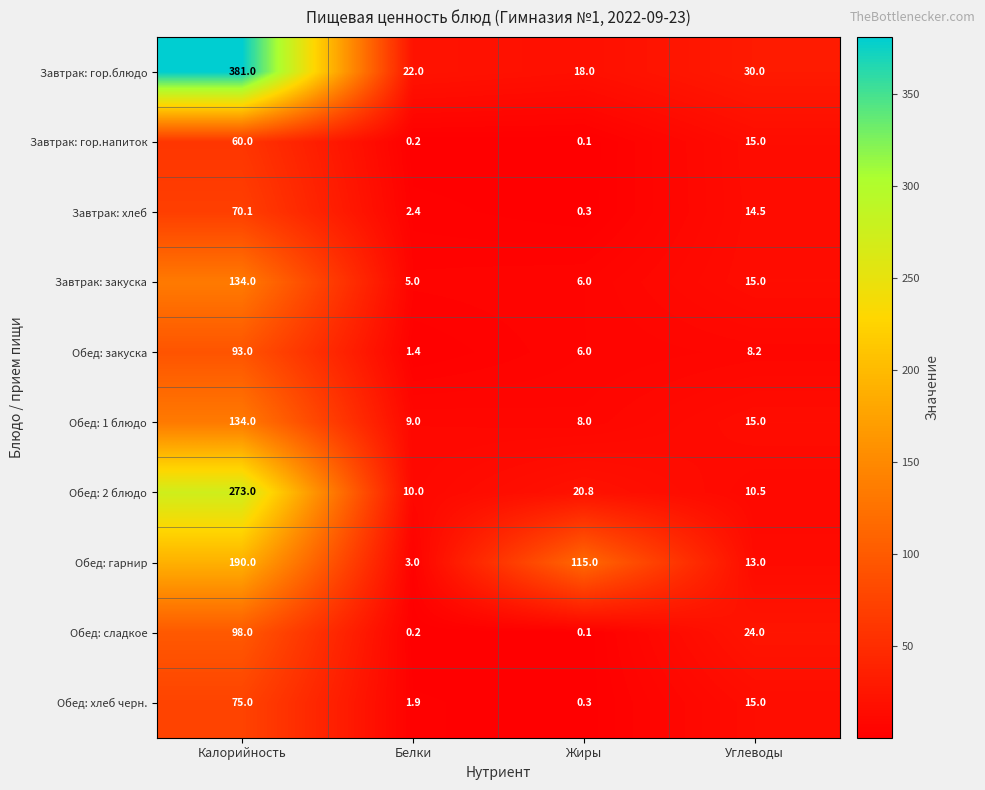

Rank the categories by Обед: сладкое value from highest to lowest.

Калорийность, Углеводы, Белки, Жиры